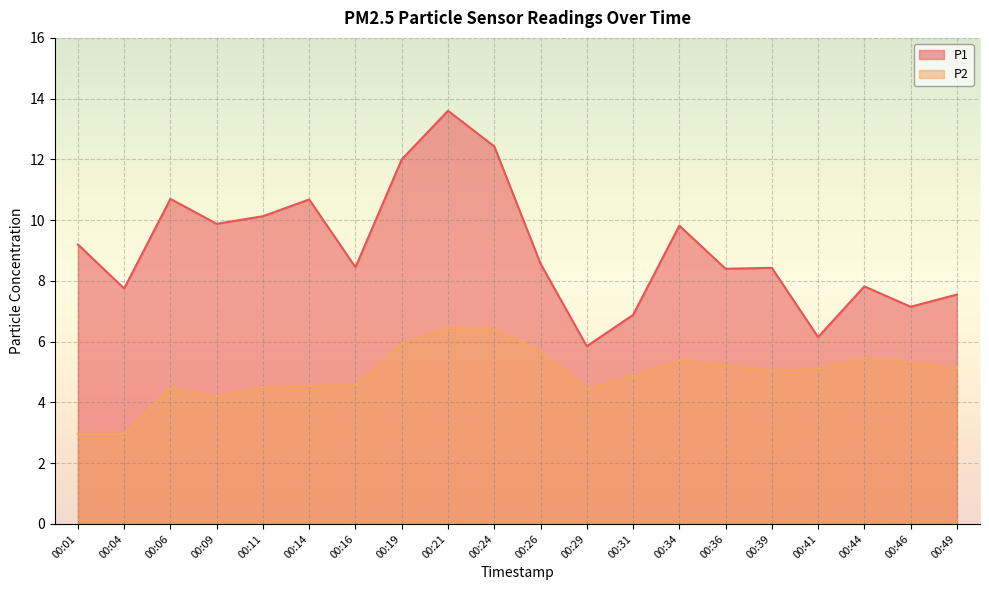

At which label is P2 closest to 4?

00:09